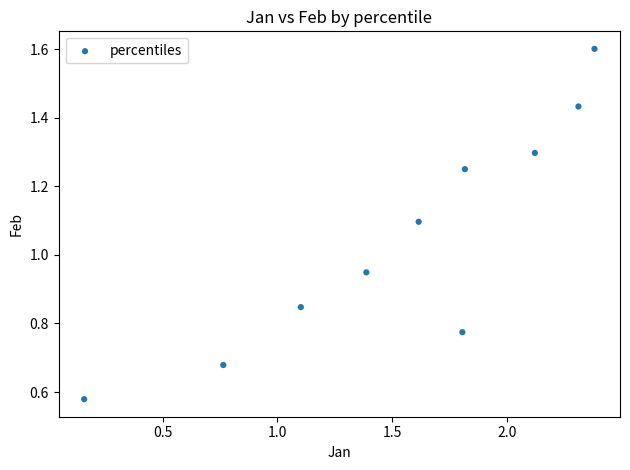

What is the average Y value?

1.1